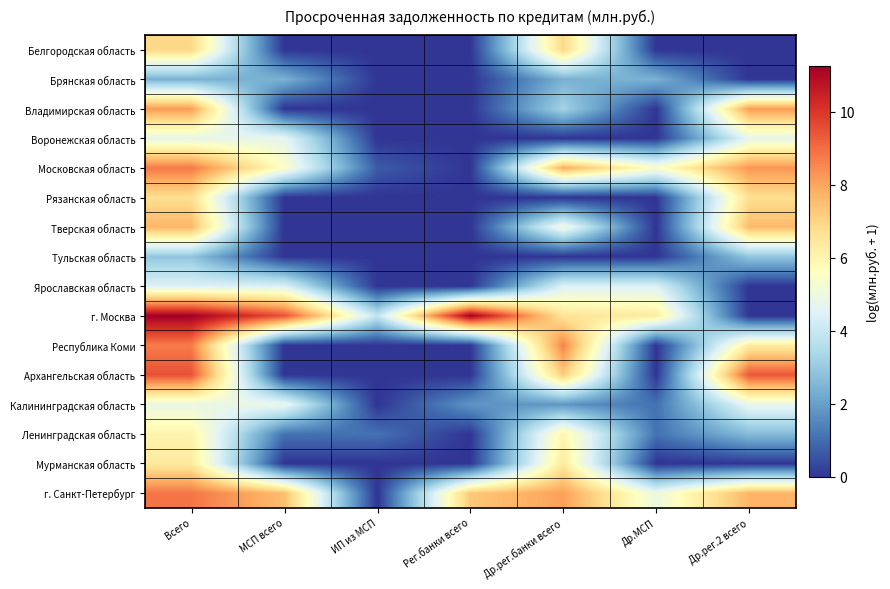

Reading left to right, what are all the values shown in this chart?

Белгородская область: Всего=6.9	МСП всего=0.0	ИП из МСП=0.0	Рег.банки всего=0.0	Др.рег.банки всего=6.9	Др.МСП=0.0	Др.рег.2 всего=0.0
Брянская область: Всего=2.4	МСП всего=2.4	ИП из МСП=0.0	Рег.банки всего=0.0	Др.рег.банки всего=2.4	Др.МСП=2.4	Др.рег.2 всего=0.0
Владимирская область: Всего=8.2	МСП всего=0.0	ИП из МСП=0.0	Рег.банки всего=0.0	Др.рег.банки всего=3.3	Др.МСП=0.0	Др.рег.2 всего=8.2
Воронежская область: Всего=4.8	МСП всего=4.8	ИП из МСП=0.0	Рег.банки всего=0.0	Др.рег.банки всего=0.0	Др.МСП=0.0	Др.рег.2 всего=4.8
Московская область: Всего=8.8	МСП всего=5.5	ИП из МСП=0.7	Рег.банки всего=0.0	Др.рег.банки всего=7.9	Др.МСП=5.5	Др.рег.2 всего=8.3
Рязанская область: Всего=6.7	МСП всего=0.0	ИП из МСП=0.0	Рег.банки всего=0.0	Др.рег.банки всего=0.0	Др.МСП=0.0	Др.рег.2 всего=6.7
Тверская область: Всего=7.7	МСП всего=0.0	ИП из МСП=0.0	Рег.банки всего=0.0	Др.рег.банки всего=5.2	Др.МСП=0.0	Др.рег.2 всего=7.6
Тульская область: Всего=2.9	МСП всего=0.0	ИП из МСП=0.0	Рег.банки всего=0.0	Др.рег.банки всего=0.0	Др.МСП=0.0	Др.рег.2 всего=2.9
Ярославская область: Всего=4.5	МСП всего=4.5	ИП из МСП=0.0	Рег.банки всего=0.0	Др.рег.банки всего=4.5	Др.МСП=4.5	Др.рег.2 всего=0.0
г. Москва: Всего=11.3	МСП всего=9.5	ИП из МСП=3.9	Рег.банки всего=11.2	Др.рег.банки всего=6.6	Др.МСП=6.3	Др.рег.2 всего=0.0
Республика Коми: Всего=8.7	МСП всего=0.0	ИП из МСП=0.0	Рег.банки всего=0.0	Др.рег.банки всего=8.6	Др.МСП=0.0	Др.рег.2 всего=6.3
Архангельская область: Всего=9.5	МСП всего=0.0	ИП из МСП=0.0	Рег.банки всего=0.0	Др.рег.банки всего=7.2	Др.МСП=0.0	Др.рег.2 всего=9.4
Калининградская область: Всего=4.9	МСП всего=4.9	ИП из МСП=0.0	Рег.банки всего=1.8	Др.рег.банки всего=1.8	Др.МСП=1.1	Др.рег.2 всего=4.8
Ленинградская область: Всего=6.0	МСП всего=1.1	ИП из МСП=1.1	Рег.банки всего=0.0	Др.рег.банки всего=6.0	Др.МСП=1.1	Др.рег.2 всего=2.6
Мурманская область: Всего=6.4	МСП всего=0.0	ИП из МСП=0.0	Рег.банки всего=0.0	Др.рег.банки всего=6.4	Др.МСП=0.0	Др.рег.2 всего=0.0
г. Санкт-Петербург: Всего=8.8	МСП всего=7.5	ИП из МСП=0.0	Рег.банки всего=7.3	Др.рег.банки всего=8.1	Др.МСП=5.0	Др.рег.2 всего=7.7